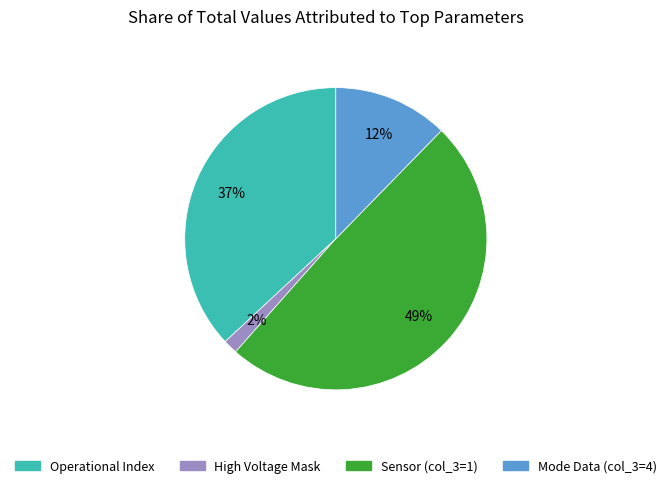

Does any single category account for the majority?

No